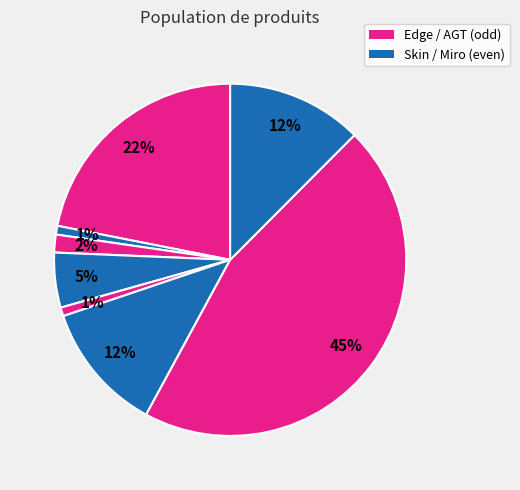

Count the number of slices in the pie.

8